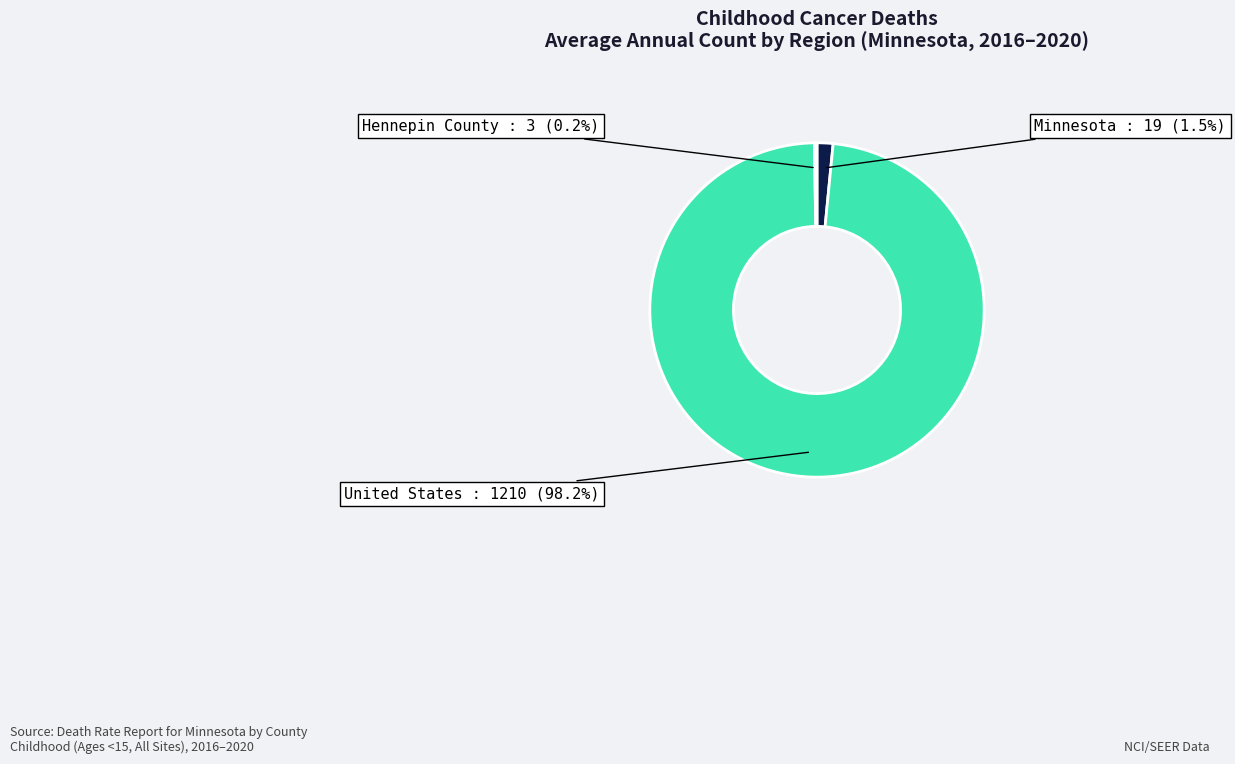

Between Minnesota and United States, which is larger?

United States